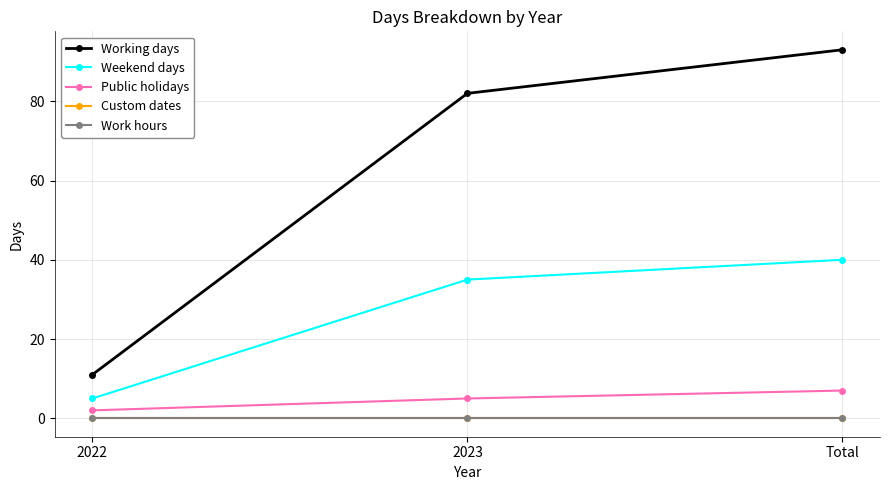

Reading left to right, transcribe all the data shown in this chart.

Working days: 11	82	93
Weekend days: 5	35	40
Public holidays: 2	5	7
Custom dates: 0	0	0
Work hours: 0	0	0